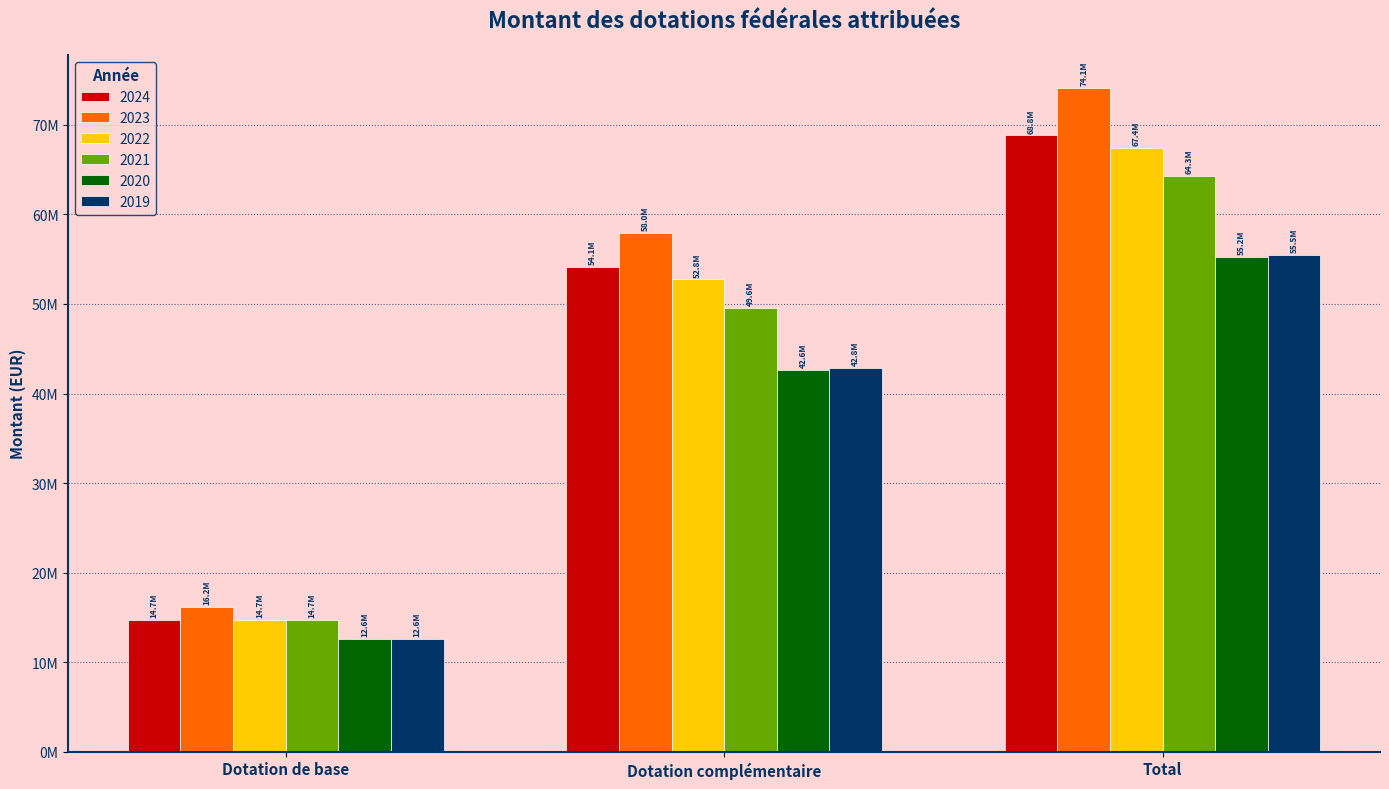

Which category has the highest value across all series?

Total